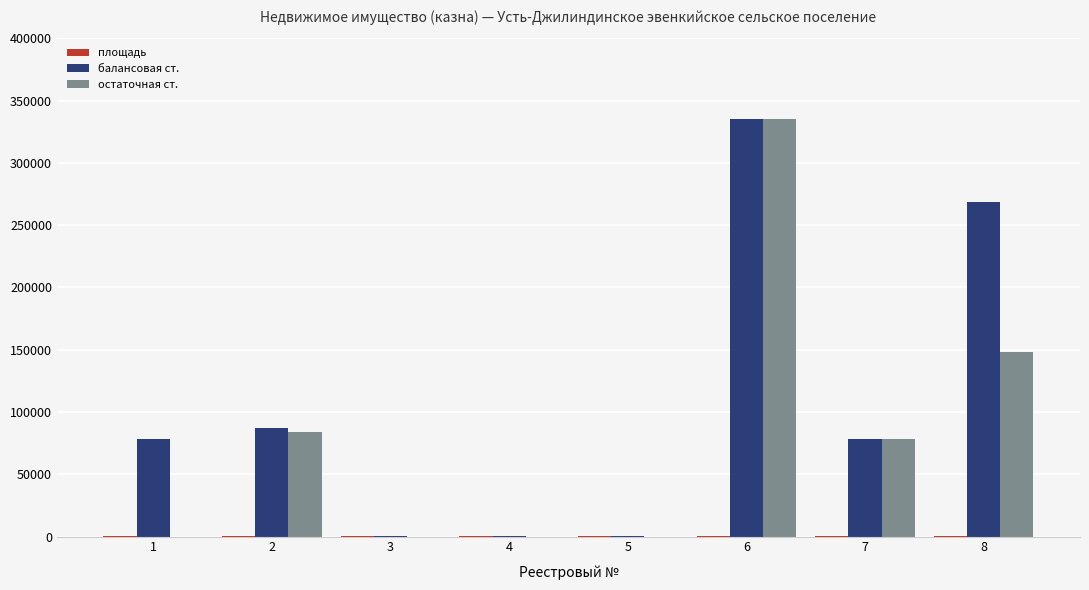

What is the sum of all балансовая ст. values?

848180.9